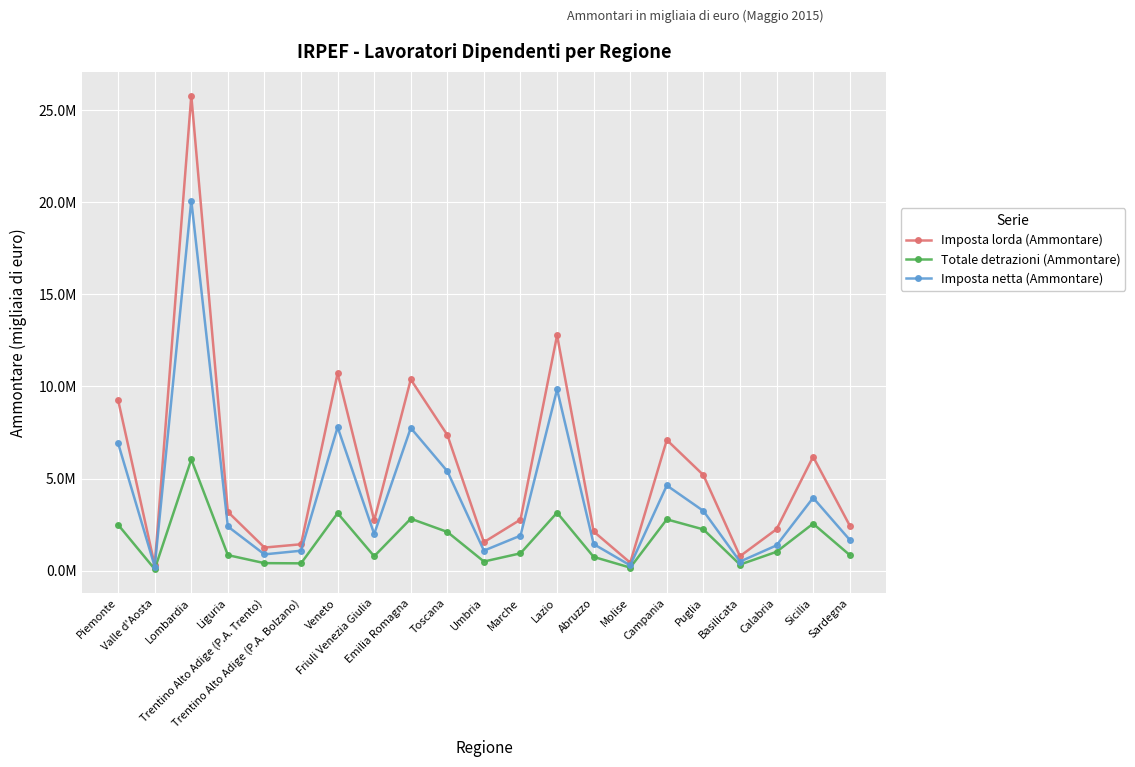

Does the chart have visible grid lines?

Yes